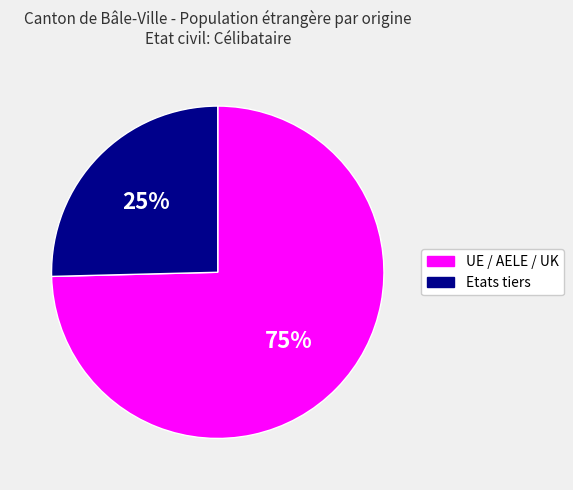

What is the smallest slice in the pie chart?

Etats tiers